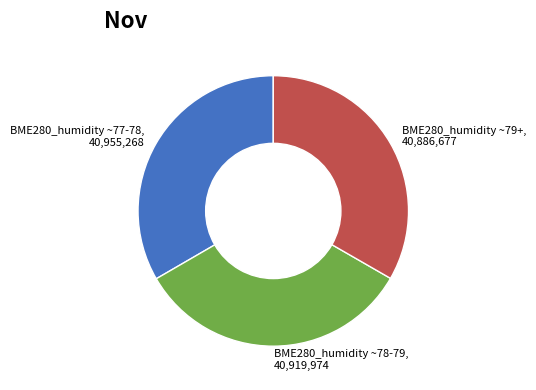

How many segments does this pie chart have?

3